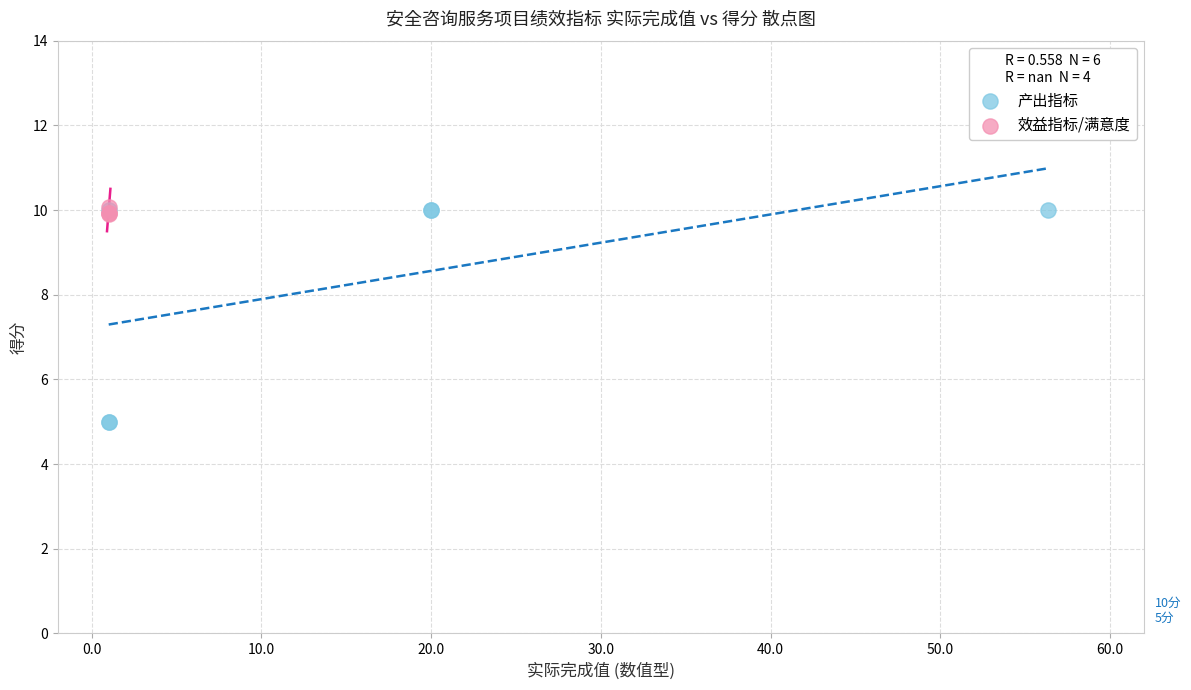

Which series contains the lowest Y value?

产出指标